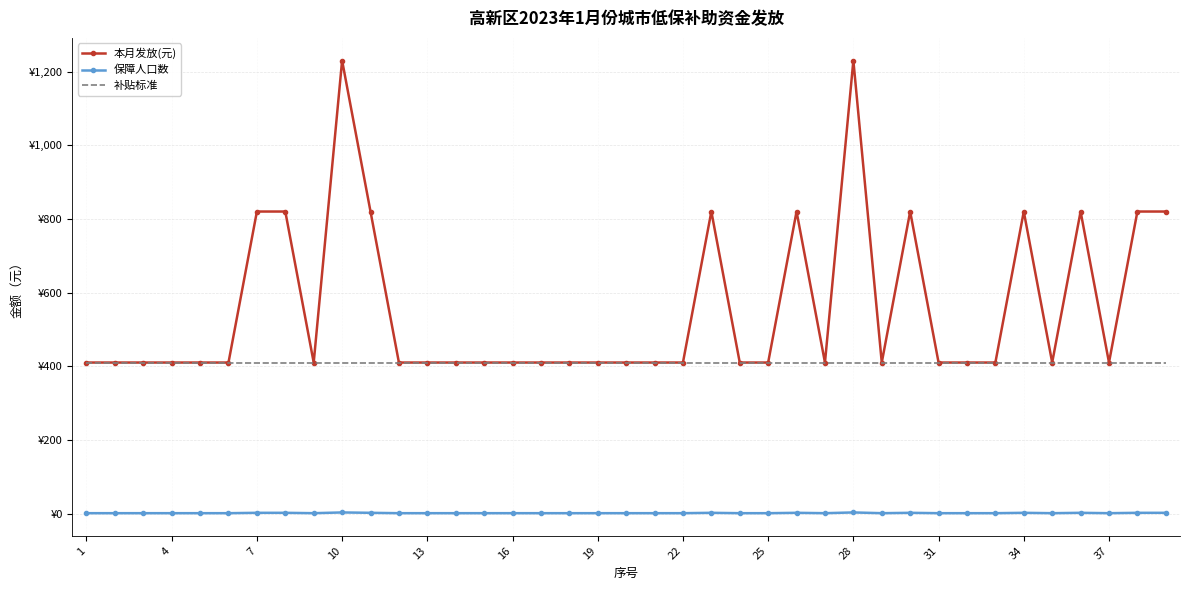

What are all the series names shown in the legend?

本月发放(元), 保障人口数, 补贴标准